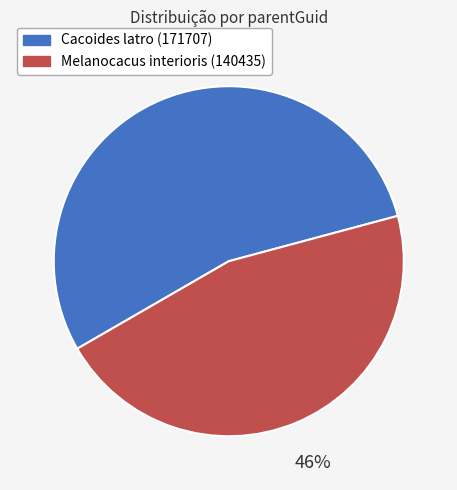

The Melanocacus interioris (140435) slice represents 40% of the pie. True or false?

False